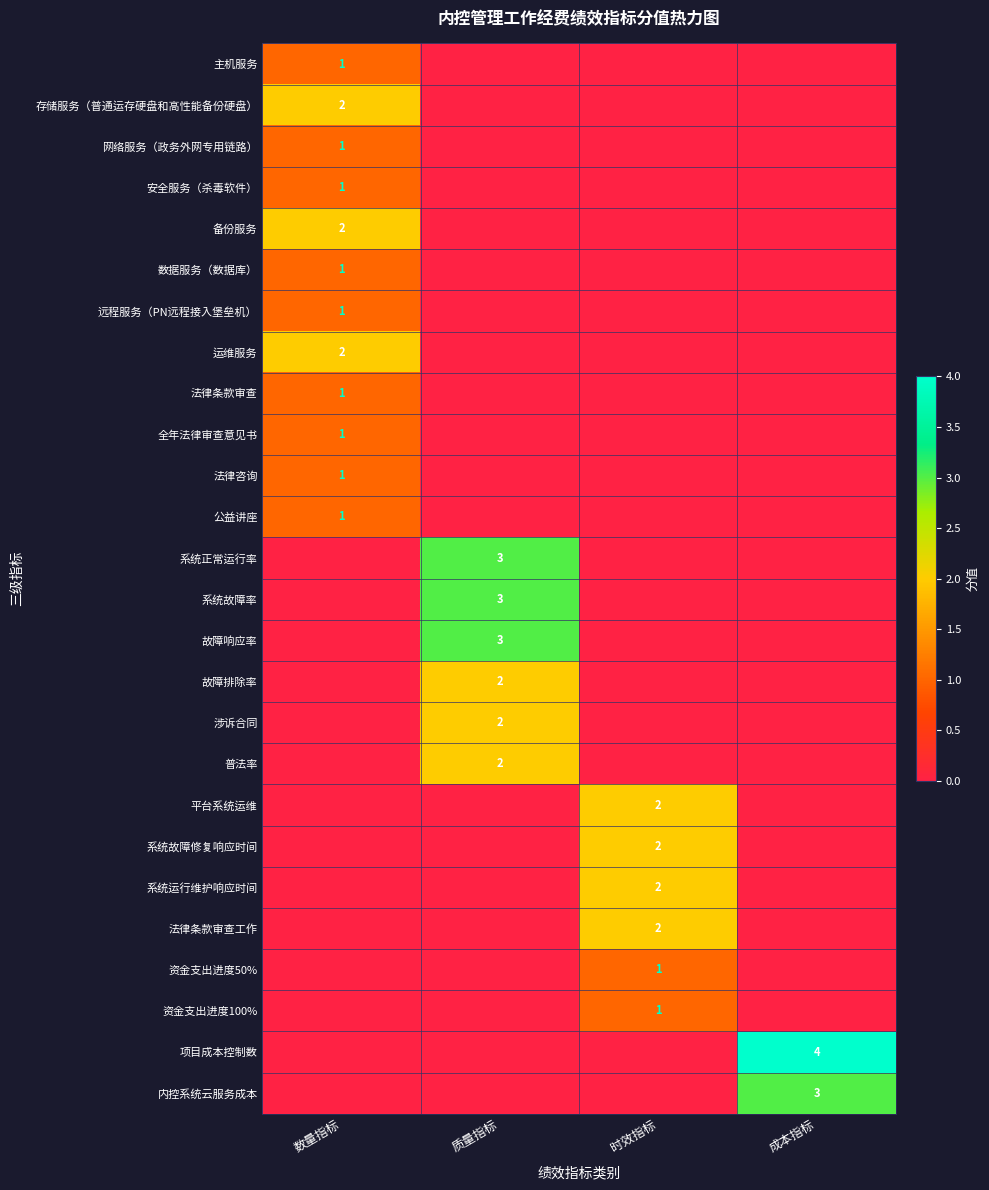

True or false: 法律条款审查 has a value of 1 at 数量指标.

True